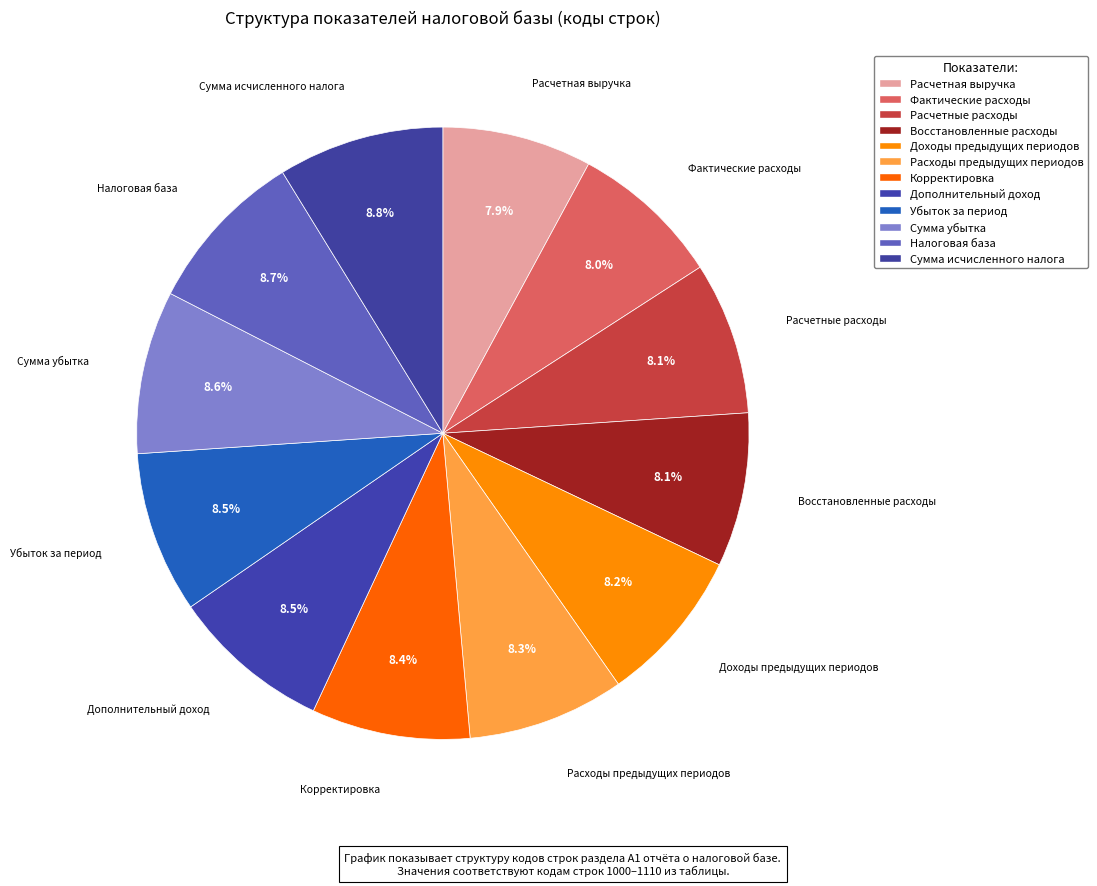

Is there any slice that represents more than half of the pie?

No